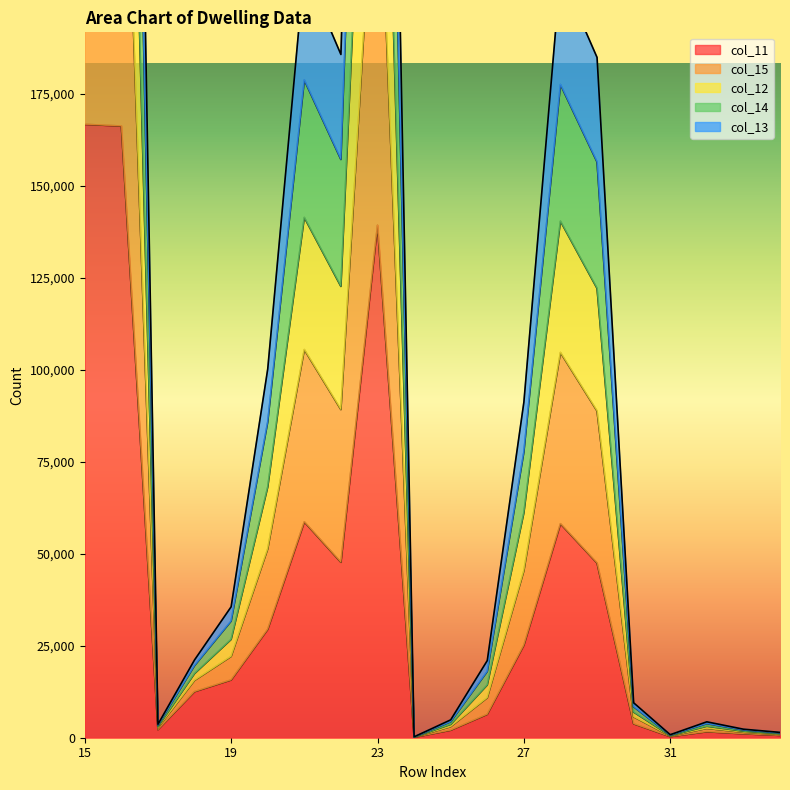

True or false: col_14 and col_15 cross at least once.

False